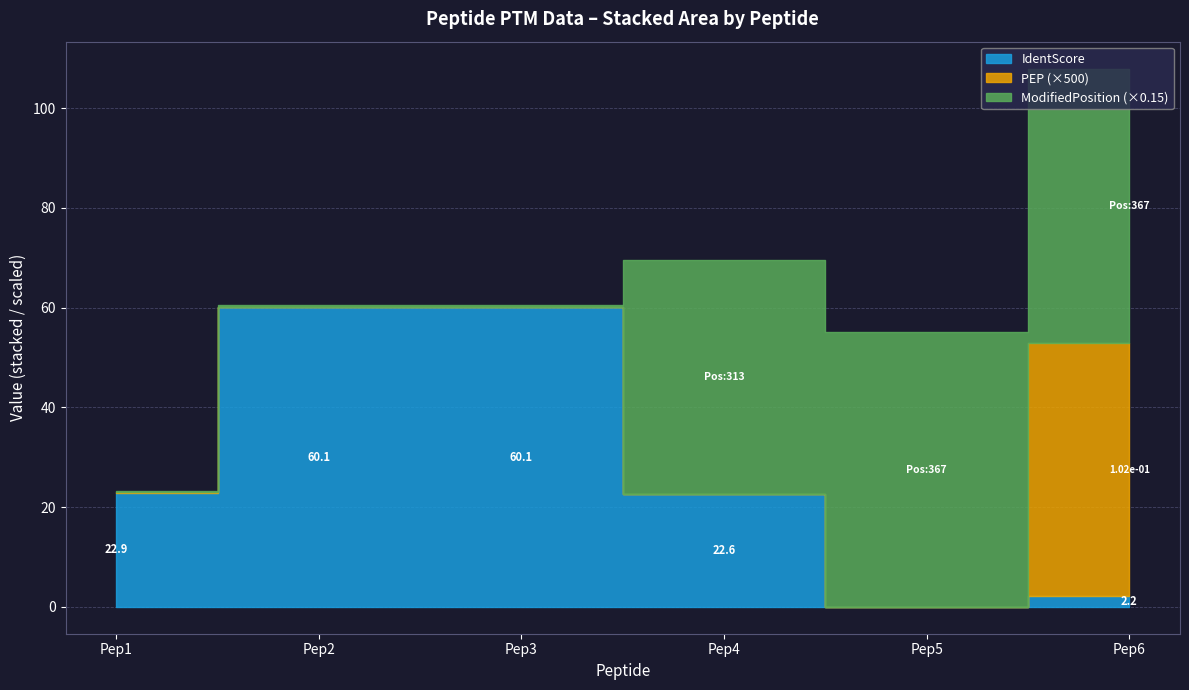

At how many categories does at least one series exceed 307?

3